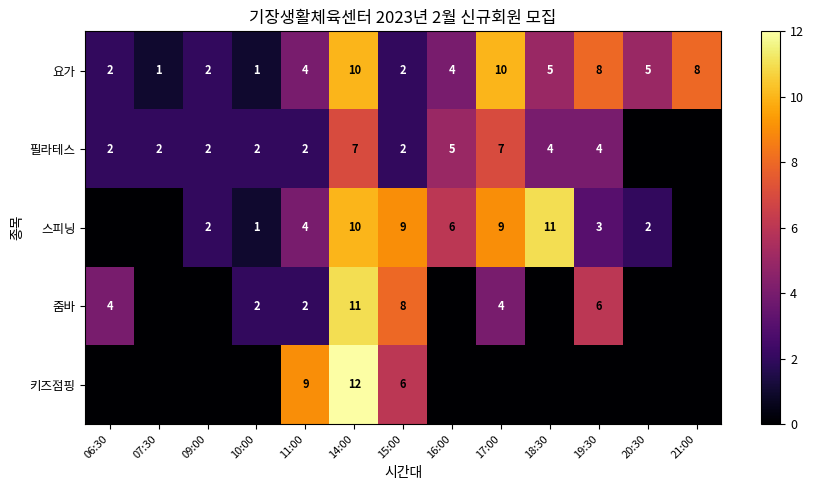

Count the 요가 values in the range 2 to 8.

9